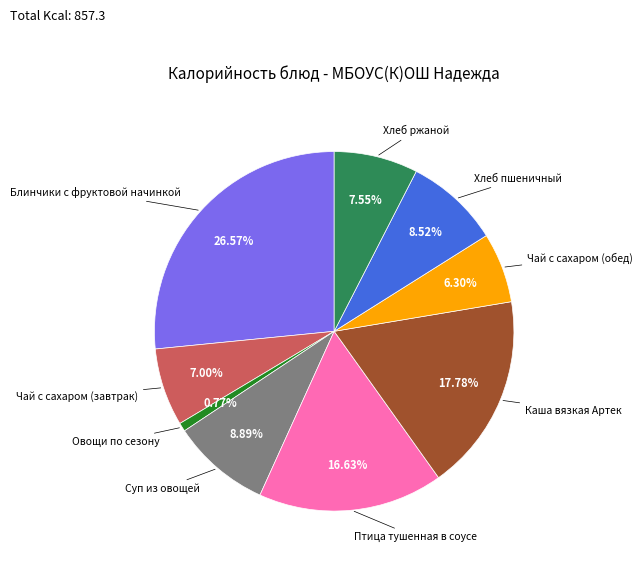

Does any single category account for the majority?

No